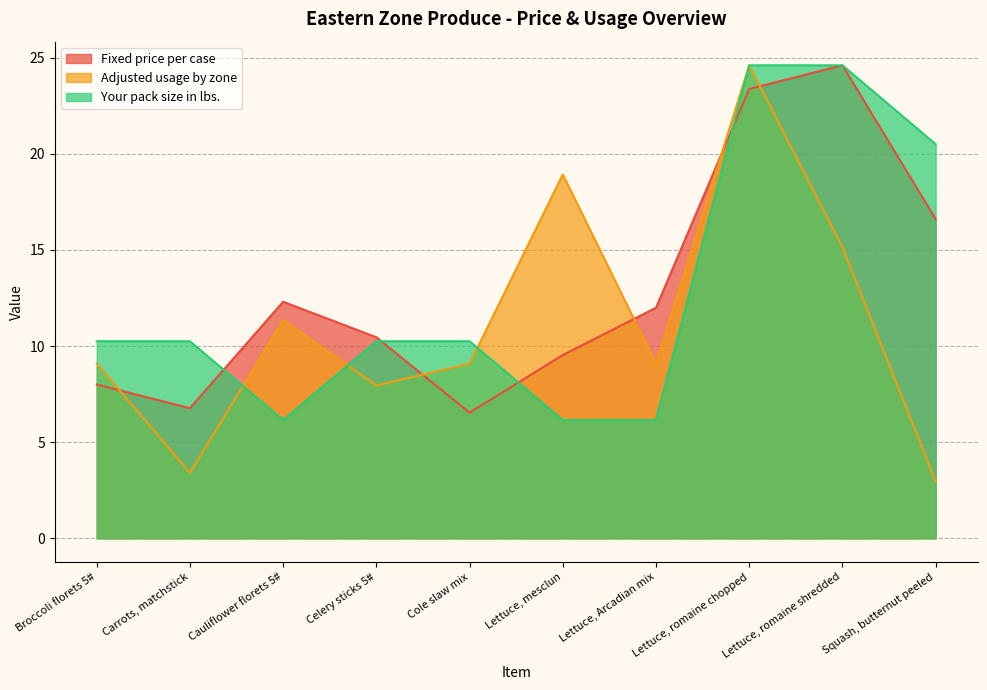

What is the label of the 1st point from the right?

Squash, butternut peeled